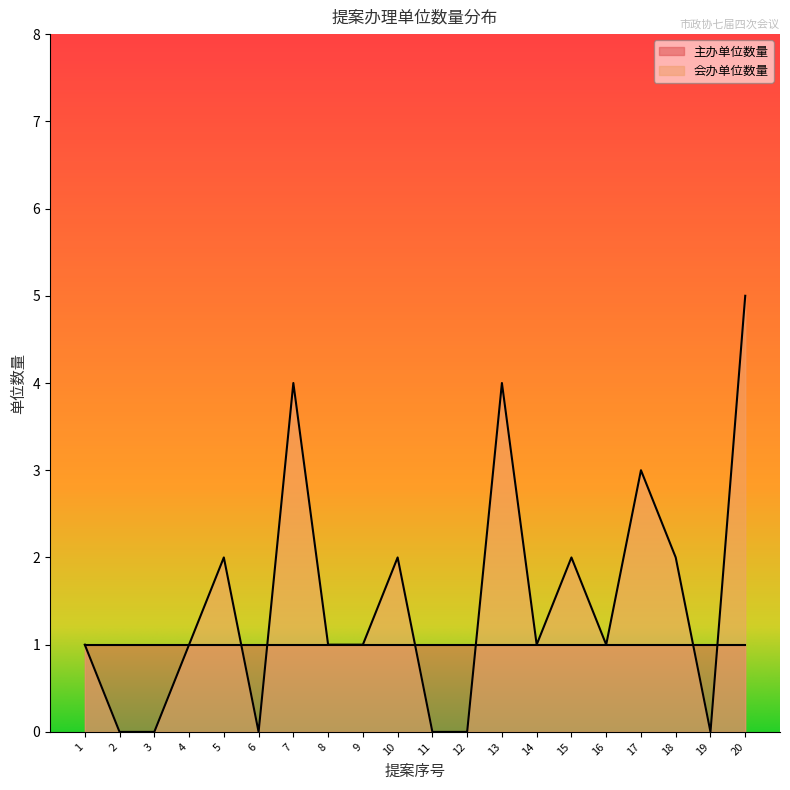

What is the value of the 10th point from the left?

2